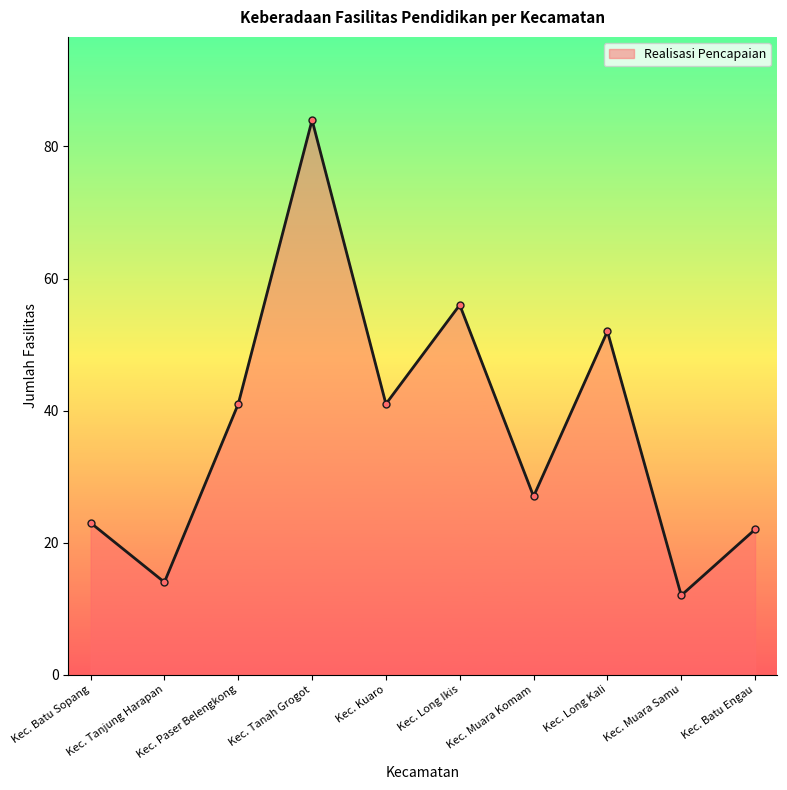

What is the difference between the maximum and second lowest values?

70